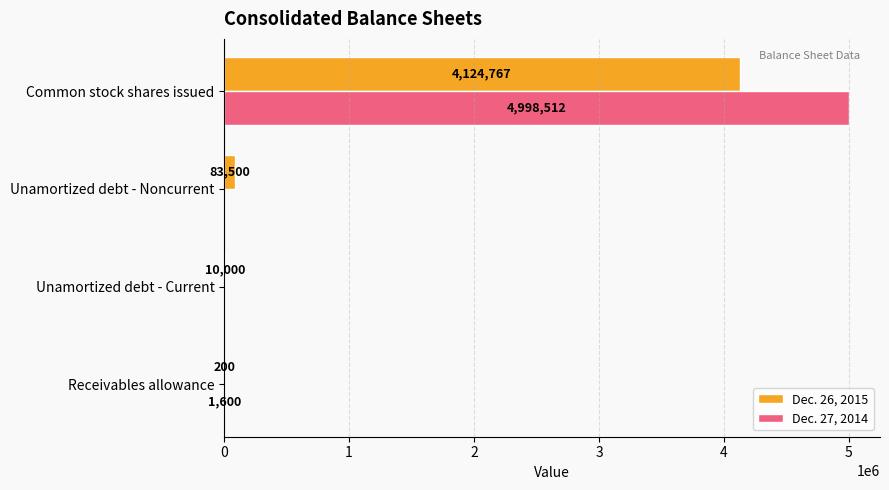

How many data points does each series have?

4